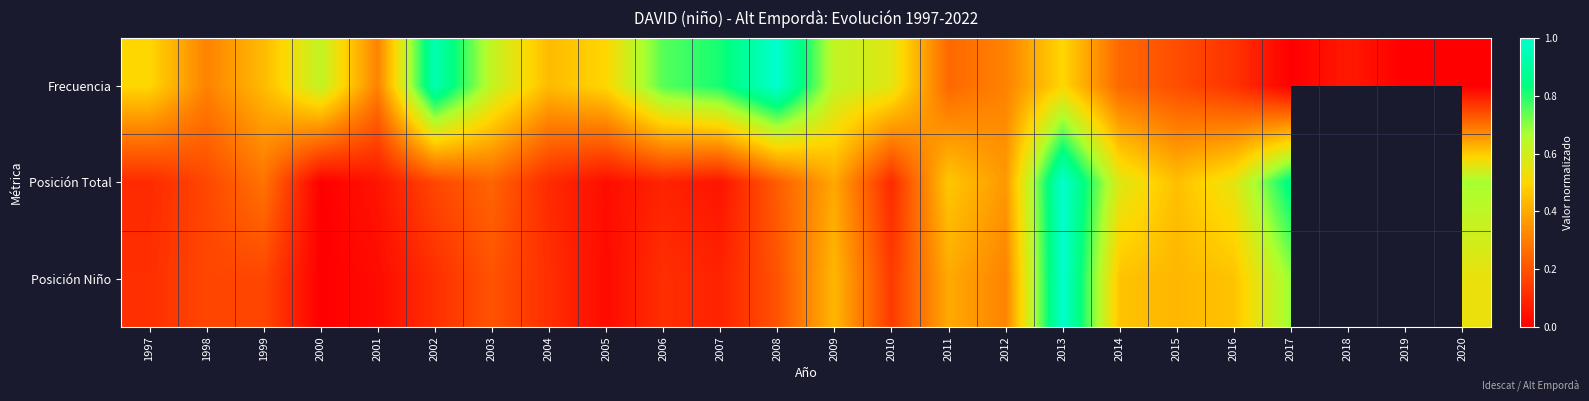

What is the sum of the Posición Total values at 2017 and 2000?

0.9